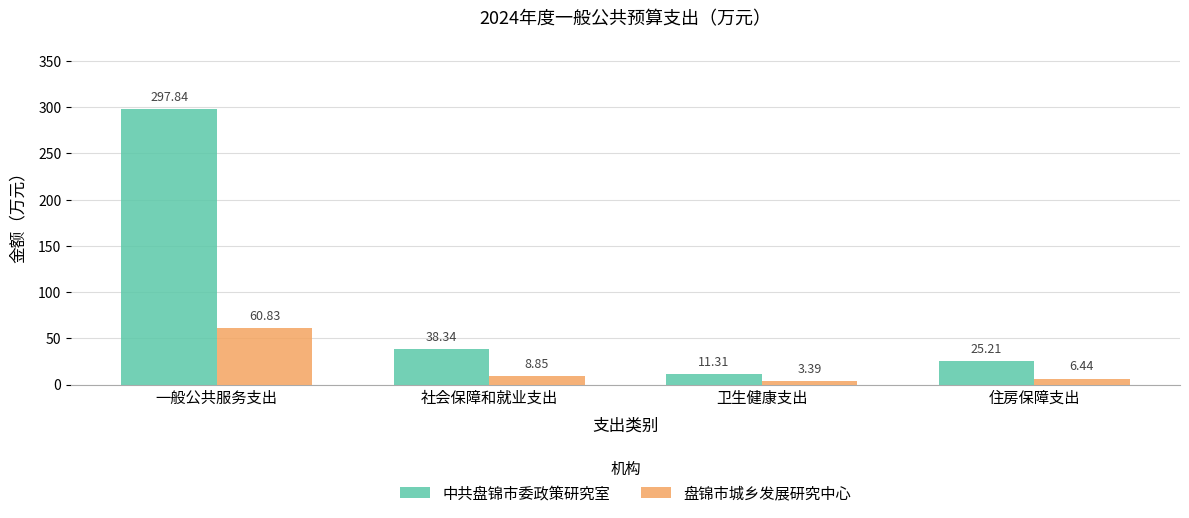

How many groups of bars are there?

4